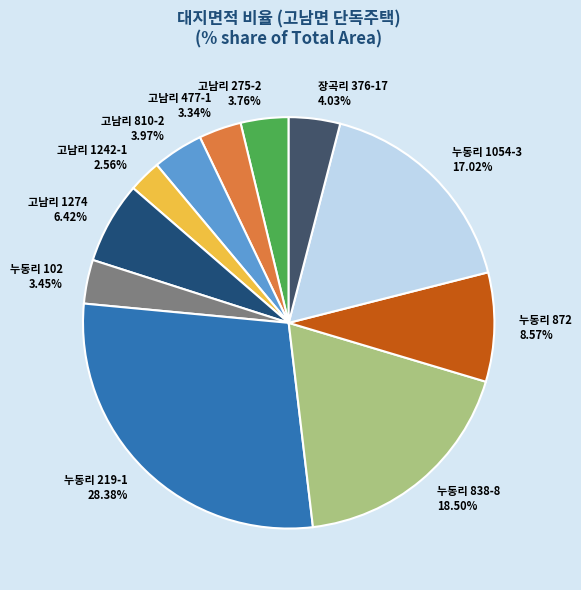

The 고남리 1274 slice represents 6% of the pie. True or false?

True